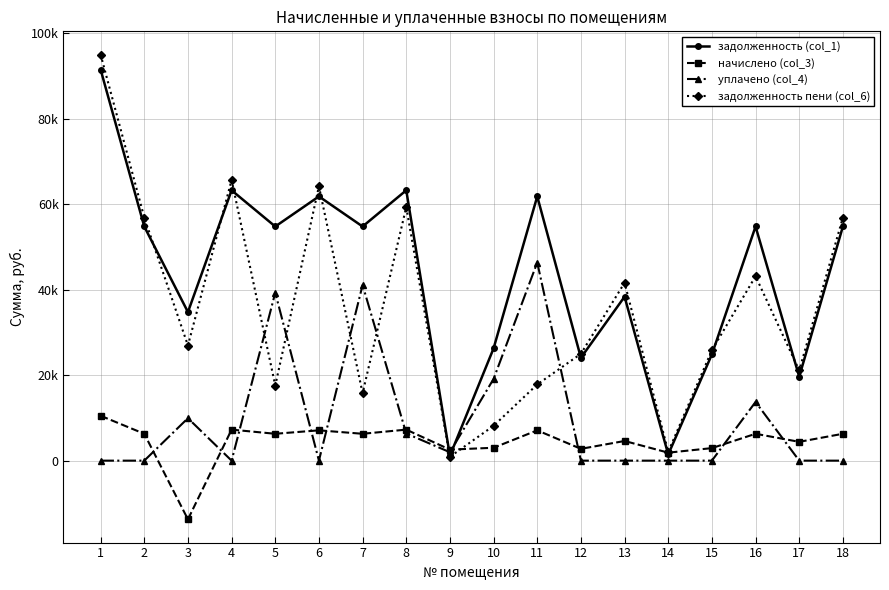

At 1, list the series in order from largest to smallest.

задолженность пени (col_6), задолженность (col_1), начислено (col_3), уплачено (col_4)